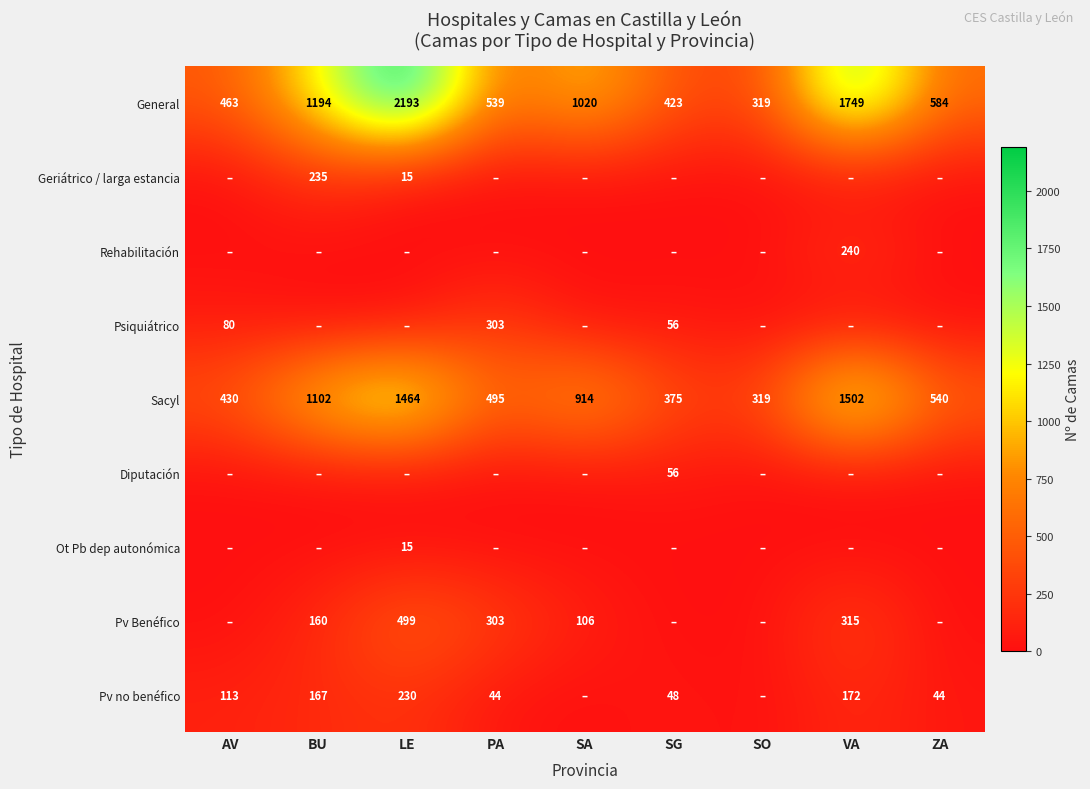

At which label does Sacyl first exceed 540?

BU